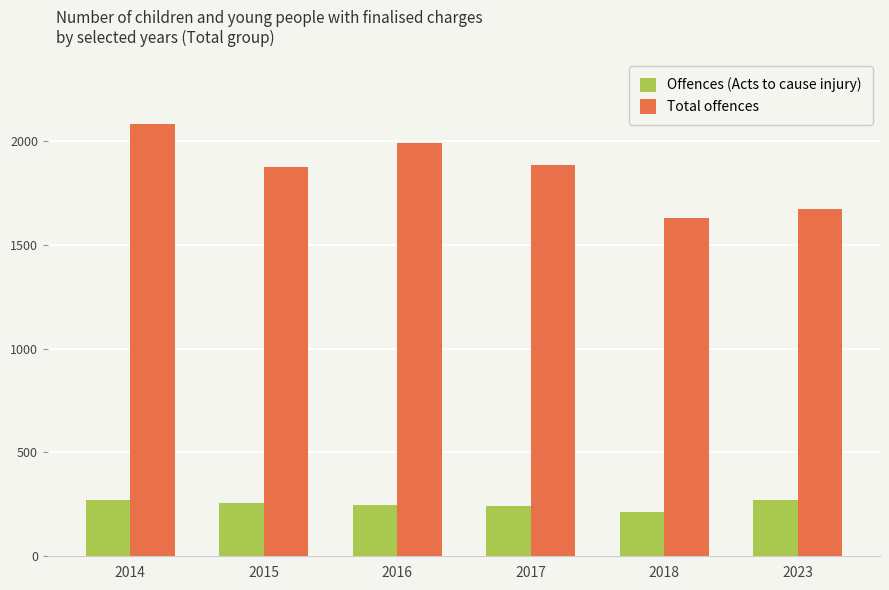

How many groups of bars are there?

6